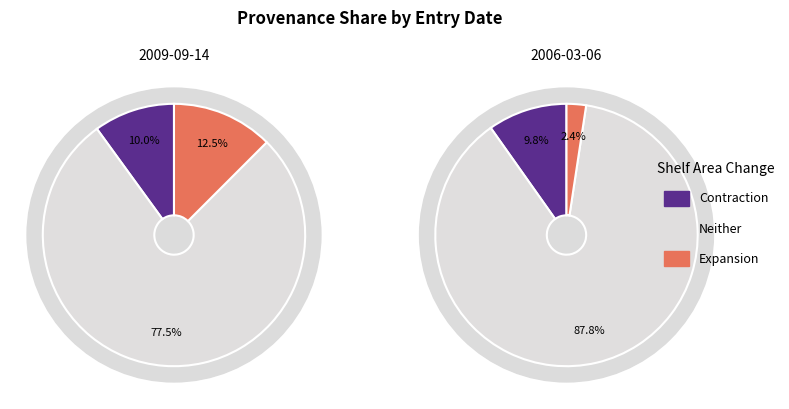

True or false: 2009-09-14 accounts for 37% of the total.

False